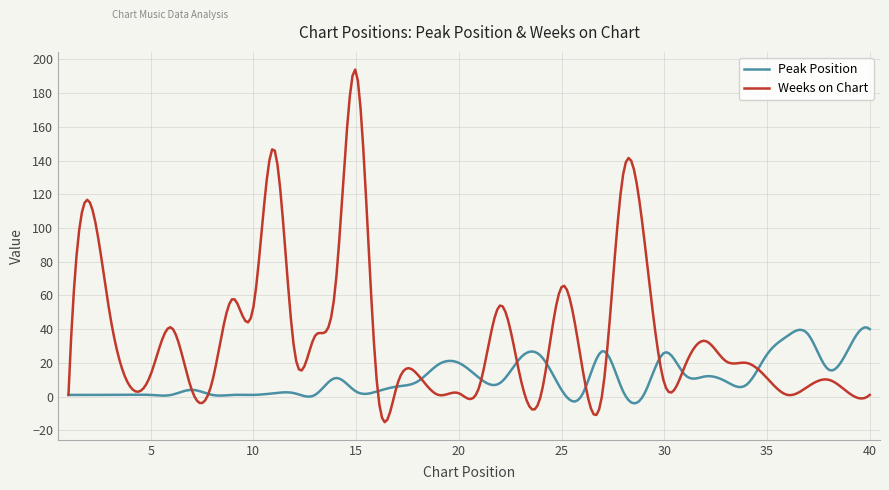

Which series ends up on top after the final intersection of Peak Position and Weeks on Chart?

Peak Position